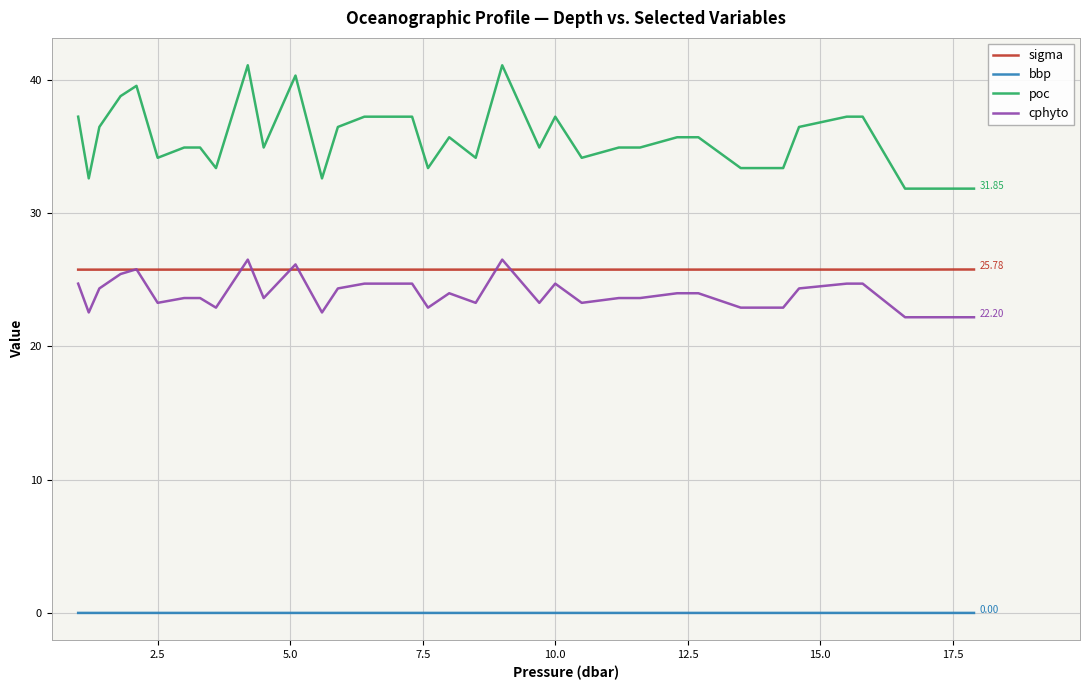

Which series has the widest spread of values?

poc